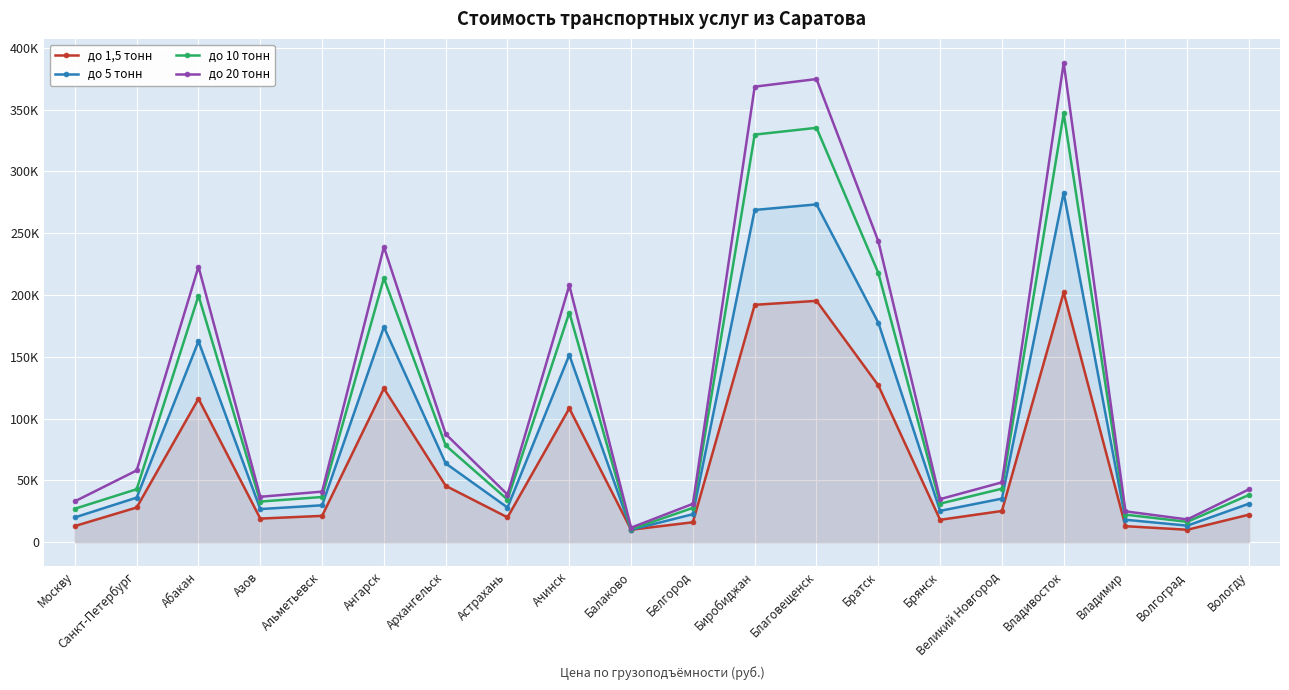

At which category is the sum across all series the highest?

Владивосток